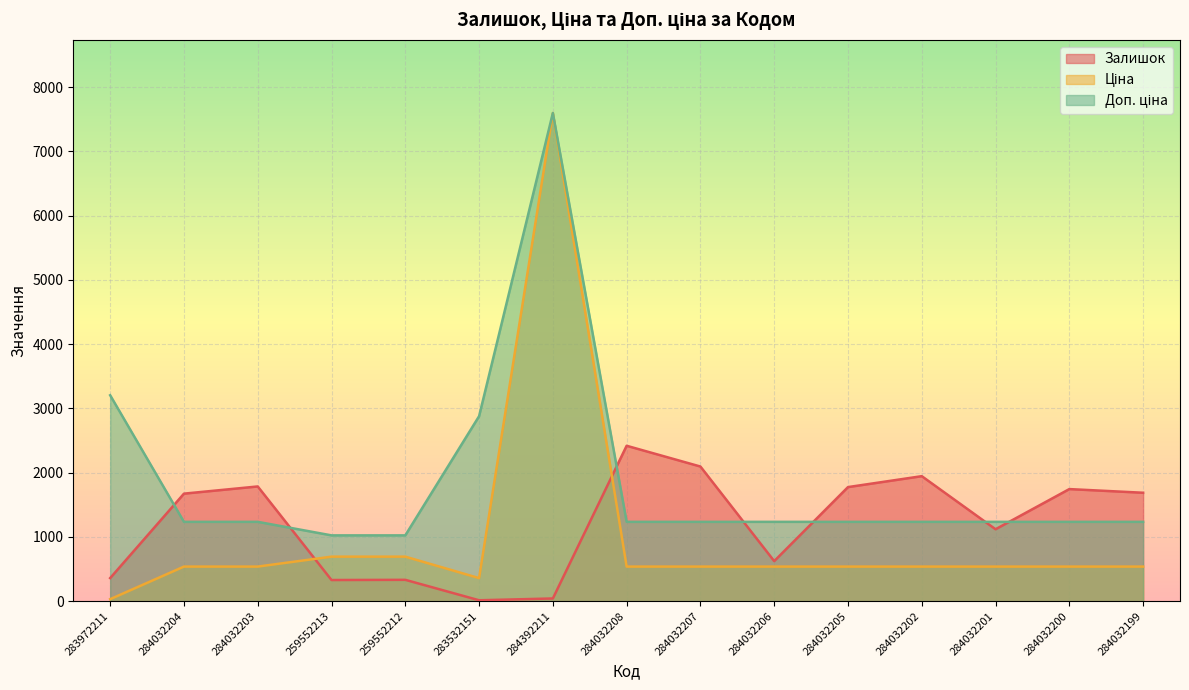

Rank the categories by Ціна value from lowest to highest.

283972211, 283532151, 284032204, 284032203, 284032208, 284032207, 284032206, 284032205, 284032202, 284032201, 284032200, 284032199, 259552213, 259552212, 284392211